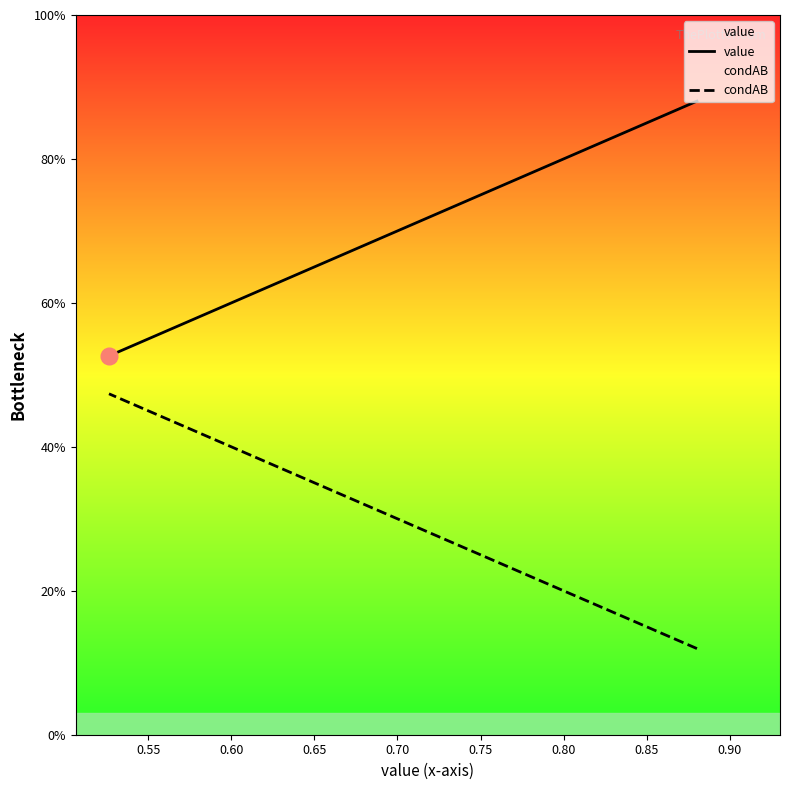

Is it true that condAB equals 0.3 at 0.70?

True